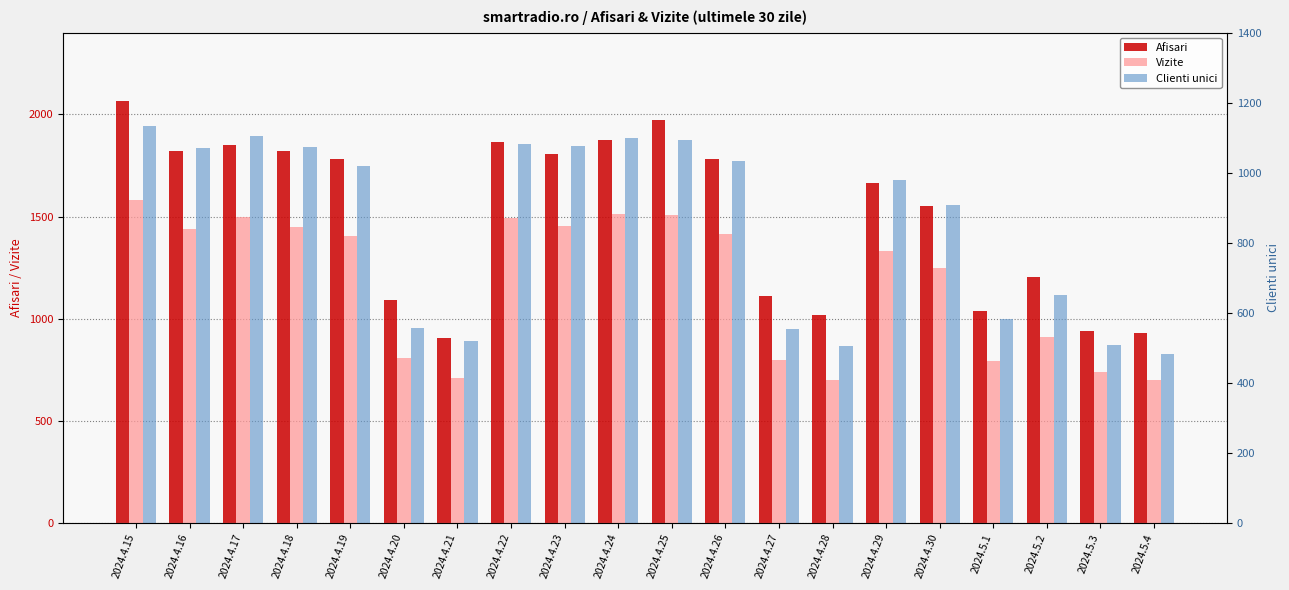

Does the chart contain stacked bars?

No